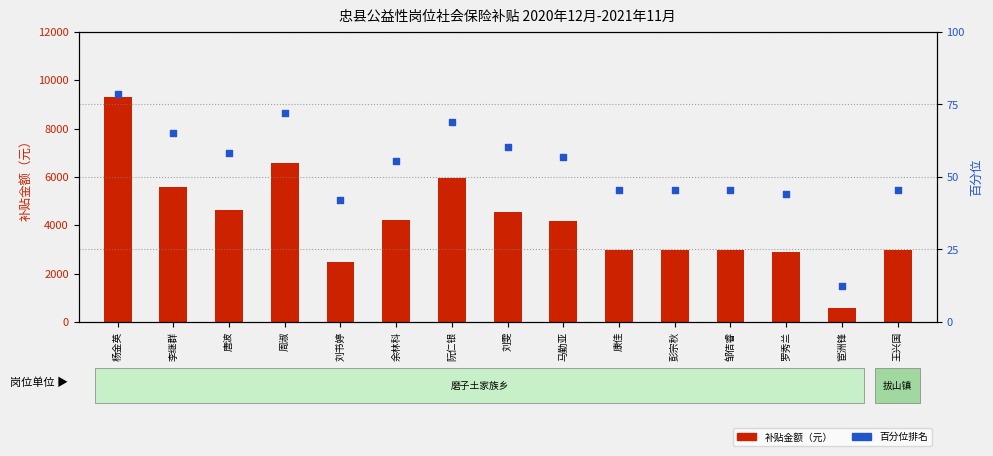

Which series contains the lowest Y value?

百分位排名